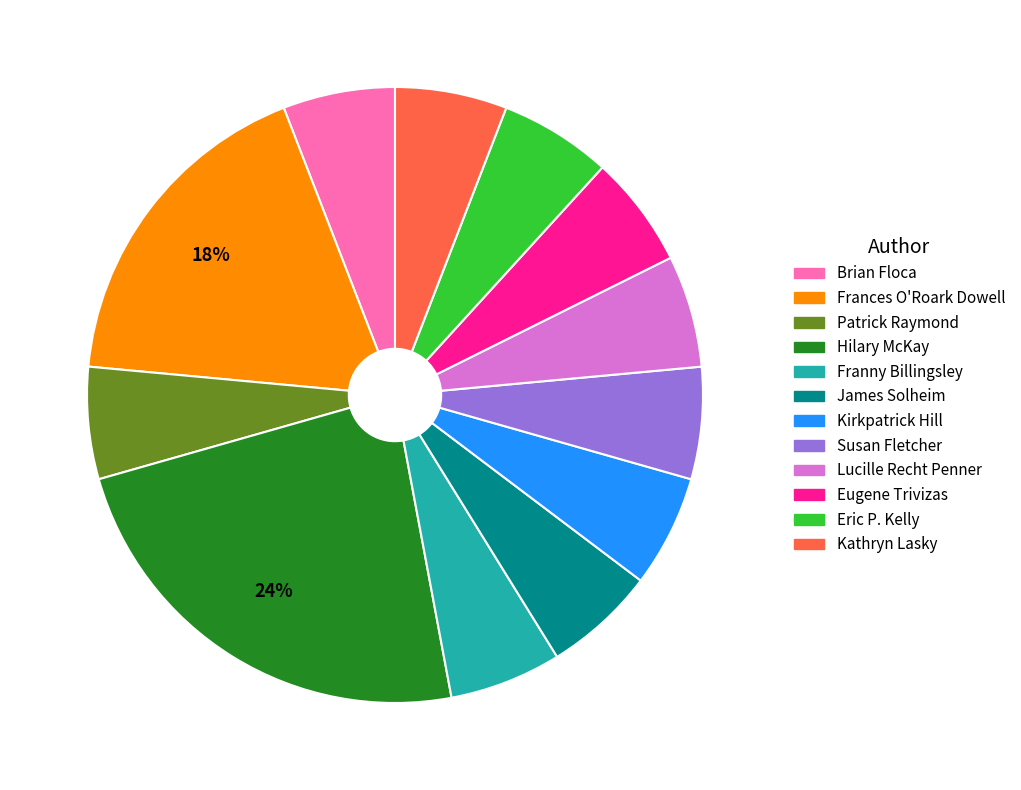

What is the largest slice in the pie chart?

Hilary McKay